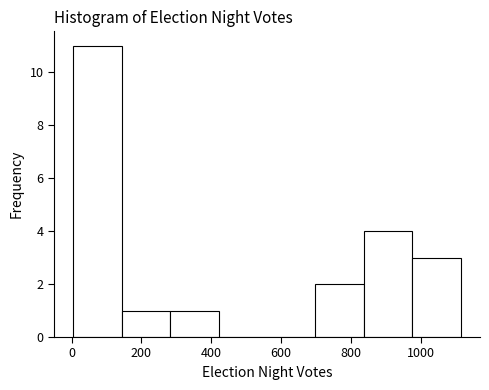

Reading left to right, transcribe this chart: for each bar, give the range it covers on the x-axis and its height. Neither the bar edges nor the heights are printed on the chart, so give them approximately, as read against the axes.

0 to 140: 11
140 to 280: 1
280 to 420: 1
420 to 560: 0
560 to 700: 0
700 to 840: 2
840 to 980: 4
980 to 1120: 3